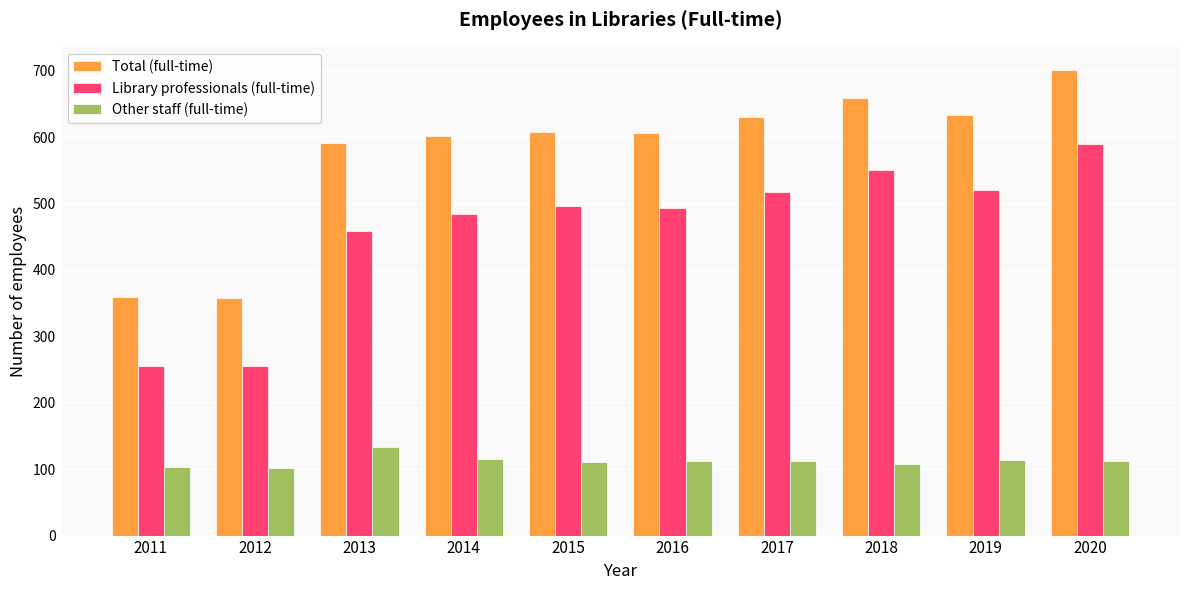

What is the maximum value shown in the chart?

701